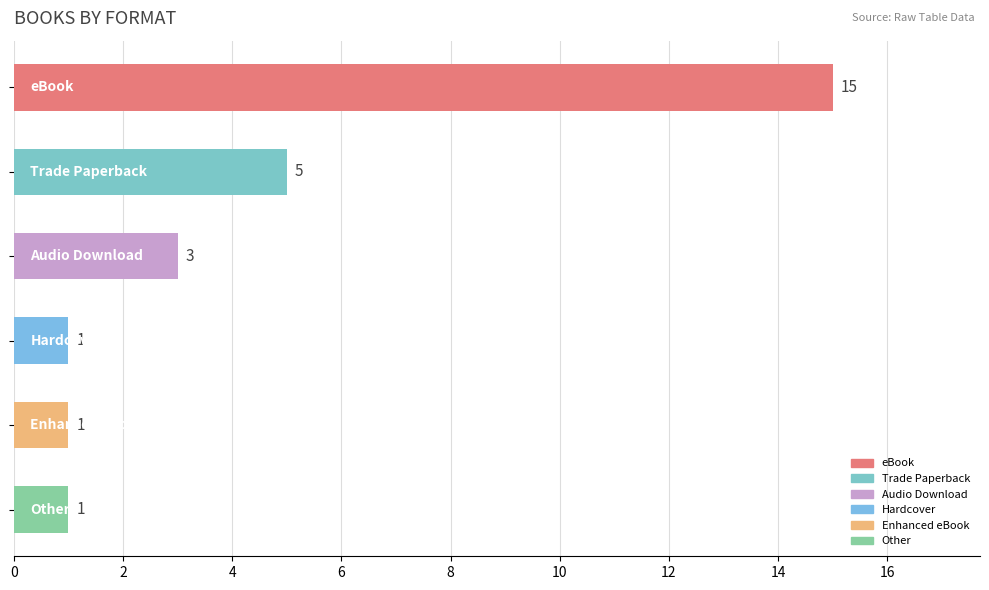

What is the greatest value displayed?

15